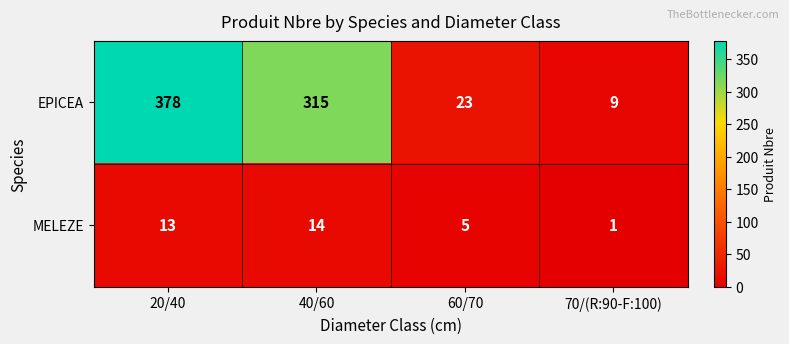

At which label is MELEZE closest to 7?

60/70